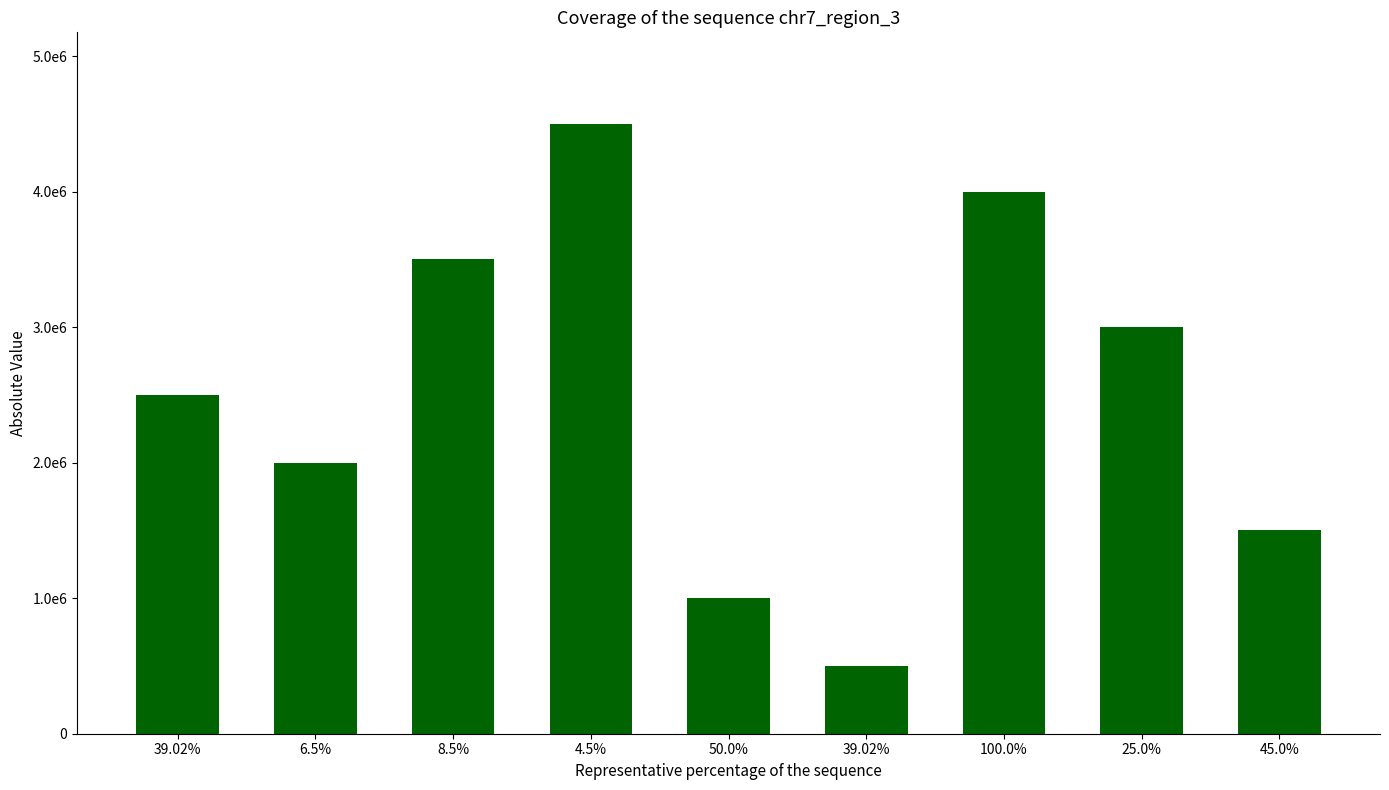

Are the bars horizontal?

No